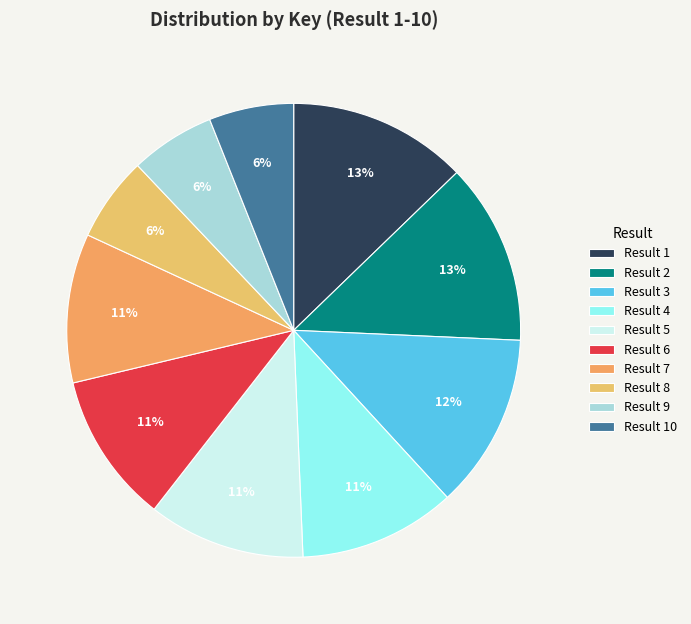

How many segments does this pie chart have?

10